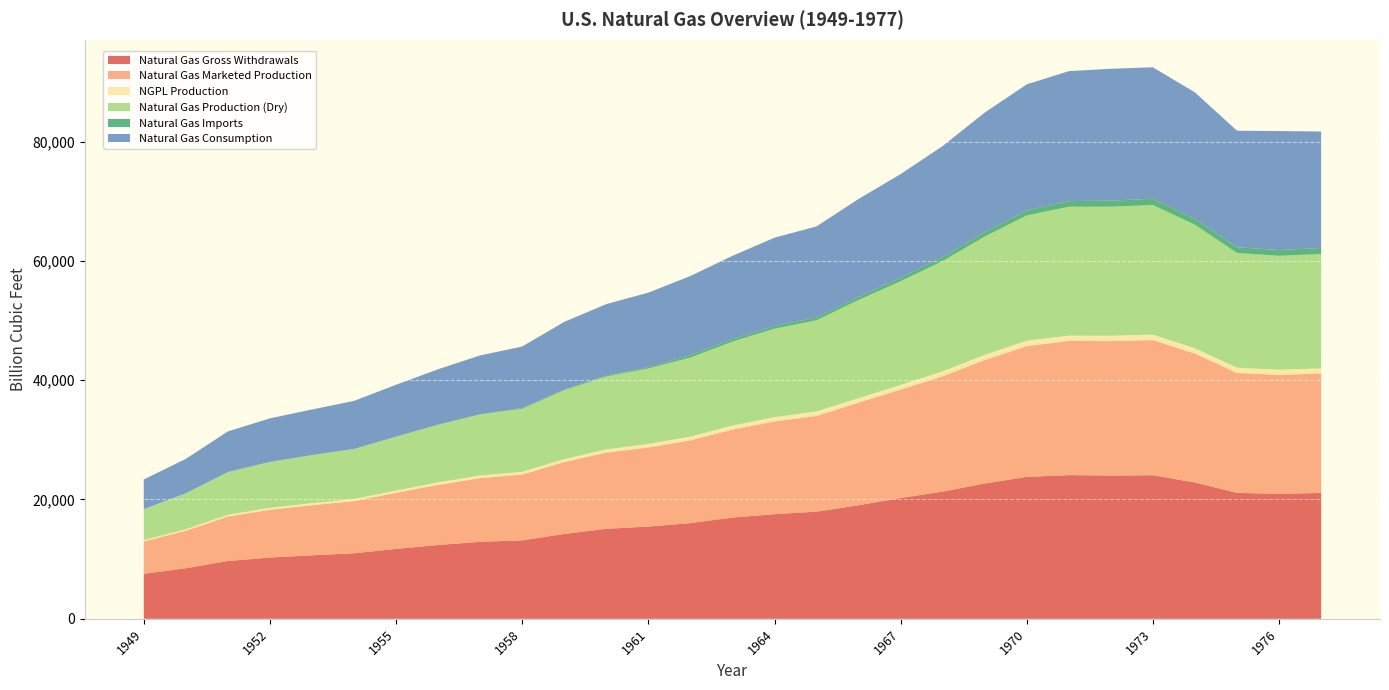

Reading left to right, list all the values displayed in this chart.

Natural Gas Gross Withdrawals: 7546.8	8479.6	9689.4	10272.6	10645.8	10984.9	11719.8	12372.9	12906.7	13146.6	14229.3	15087.9	15460.3	16039.0	16973.4	17535.6	17963.1	19033.8	20251.8	21325.0	22679.2	23786.5	24088.0	24016.1	24067.2	22849.8	21103.5	20943.8	21097.1
Natural Gas Marketed Production: 5419.7	6282.1	7457.4	8013.5	8396.9	8742.5	9405.4	10081.9	10680.3	11030.2	12046.1	12771.0	13254.0	13876.6	14746.7	15546.6	16039.8	17206.6	18171.3	19322.4	20698.2	21920.6	22493.0	22531.7	22647.5	21600.5	20108.7	19952.4	20025.5
NGPL Production: 224.3	259.9	292.4	319.2	340.1	354.3	376.7	418.0	433.6	458.0	498.5	542.9	592.4	623.6	670.3	722.6	753.5	739.3	784.5	827.9	866.6	906.4	883.1	908.0	916.6	887.5	872.3	854.1	862.6
Natural Gas Production (Dry): 5195.4	6022.2	7165.0	7694.3	8056.8	8388.2	9028.7	9663.9	10246.6	10572.2	11547.7	12228.1	12661.6	13253.0	14076.4	14824.0	15286.3	16467.3	17386.8	18494.5	19831.7	21014.2	21609.9	21623.7	21731.0	20713.0	19236.4	19098.4	19162.9
Natural Gas Imports: 0.0	0.0	0.0	7.8	9.2	6.8	10.9	10.4	37.9	135.8	134.0	155.6	218.9	401.5	406.2	443.3	456.4	479.8	564.2	651.9	727.0	820.8	934.5	1019.5	1032.9	959.3	953.0	963.8	1011.0
Natural Gas Consumption: 4971.2	5766.5	6810.2	7294.3	7639.3	8048.5	8693.7	9288.9	9846.1	10302.6	11321.2	11966.5	12489.3	13266.5	13970.2	14813.8	15279.7	16452.4	17388.4	18632.1	20056.2	21139.4	21793.5	22101.5	22049.4	21223.1	19537.6	19946.5	19520.6